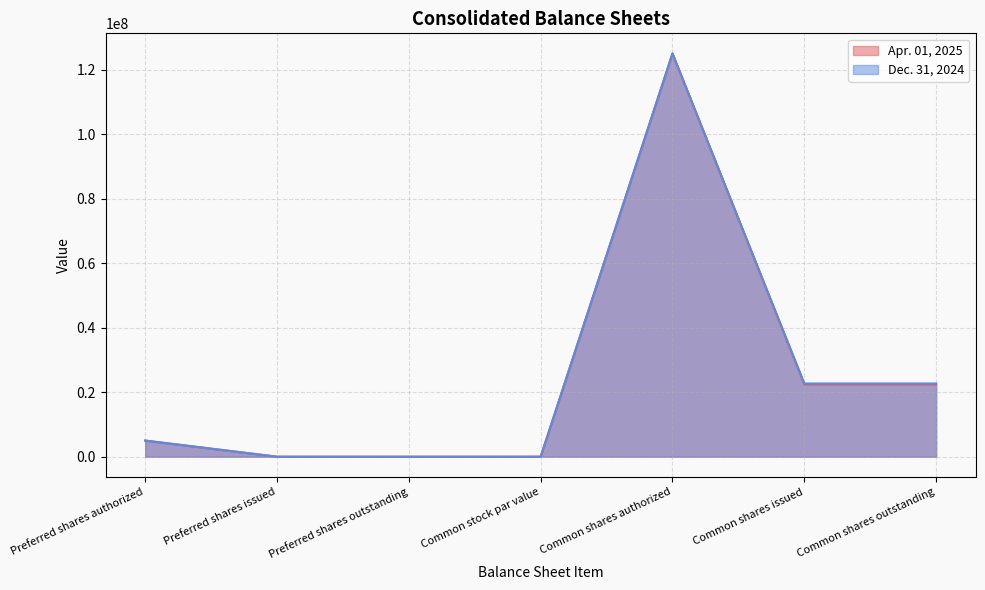

List the series in order of their overall mean, highest first.

Dec. 31, 2024, Apr. 01, 2025